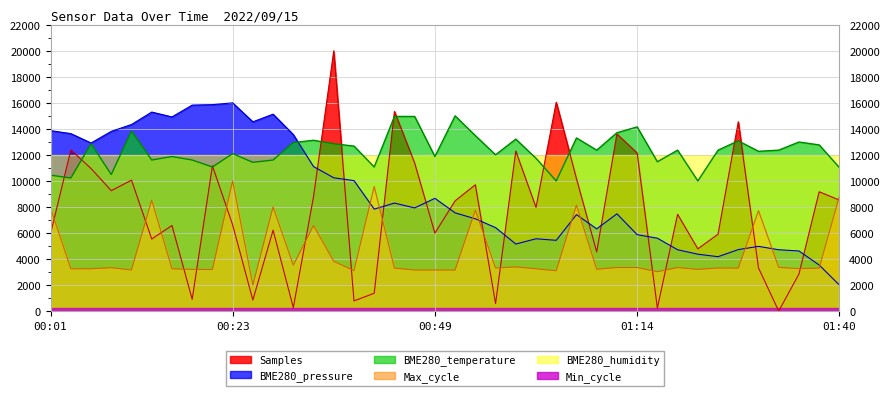

Between 00:43 and 01:06, which series saw the biggest shift?

Samples